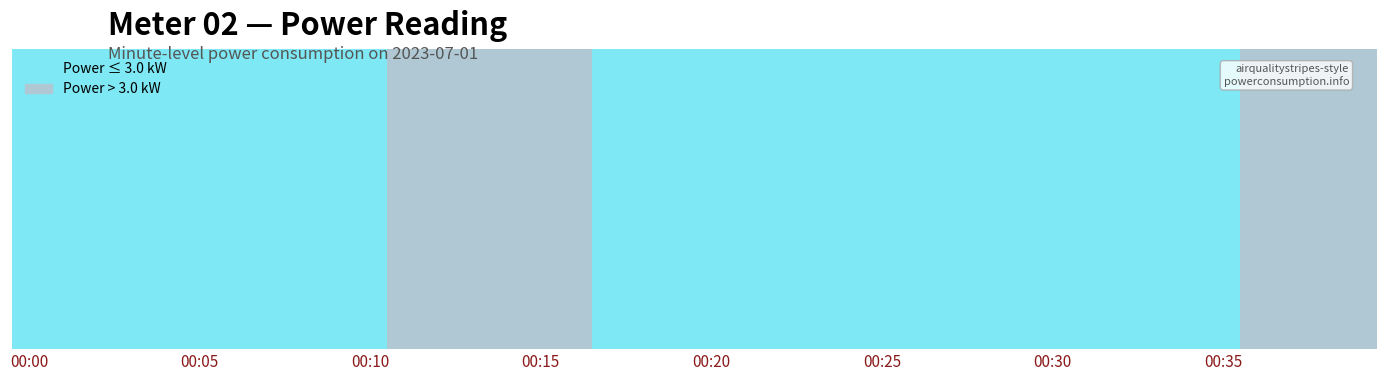

Count the number of data series in this chart.

1